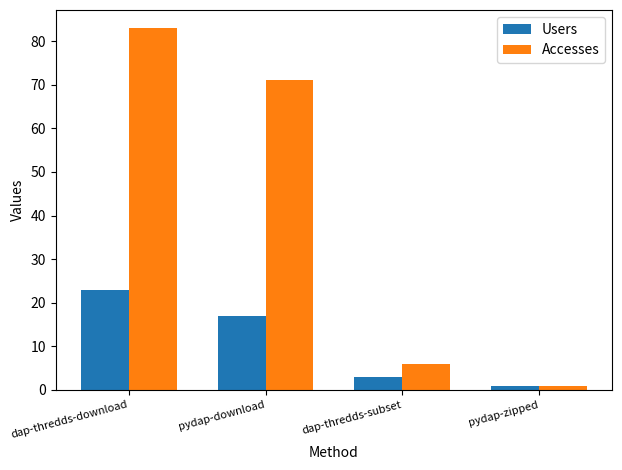

Reading left to right, list all the values displayed in this chart.

Users: 23	17	3	1
Accesses: 83	71	6	1